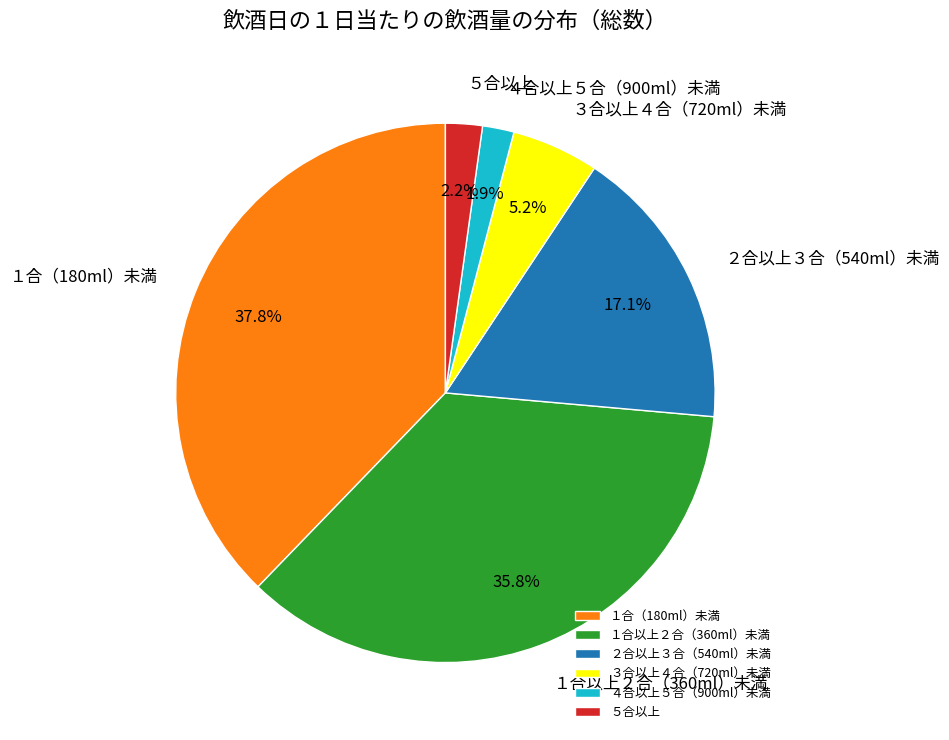

What is the total percentage of ５合以上 and １合（180ml）未満?

40.0%